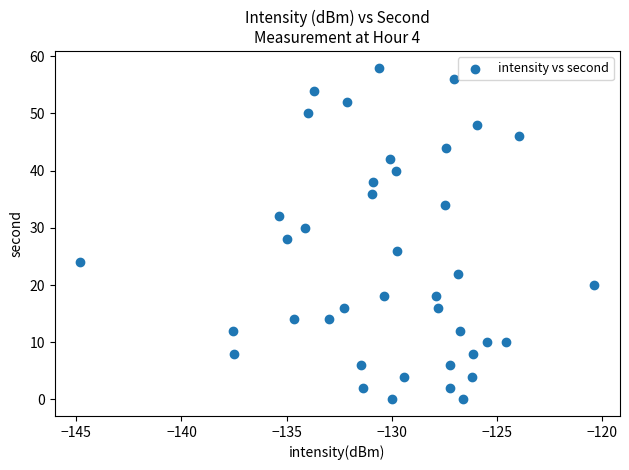

What is the range of Y values (max minus min)?

58